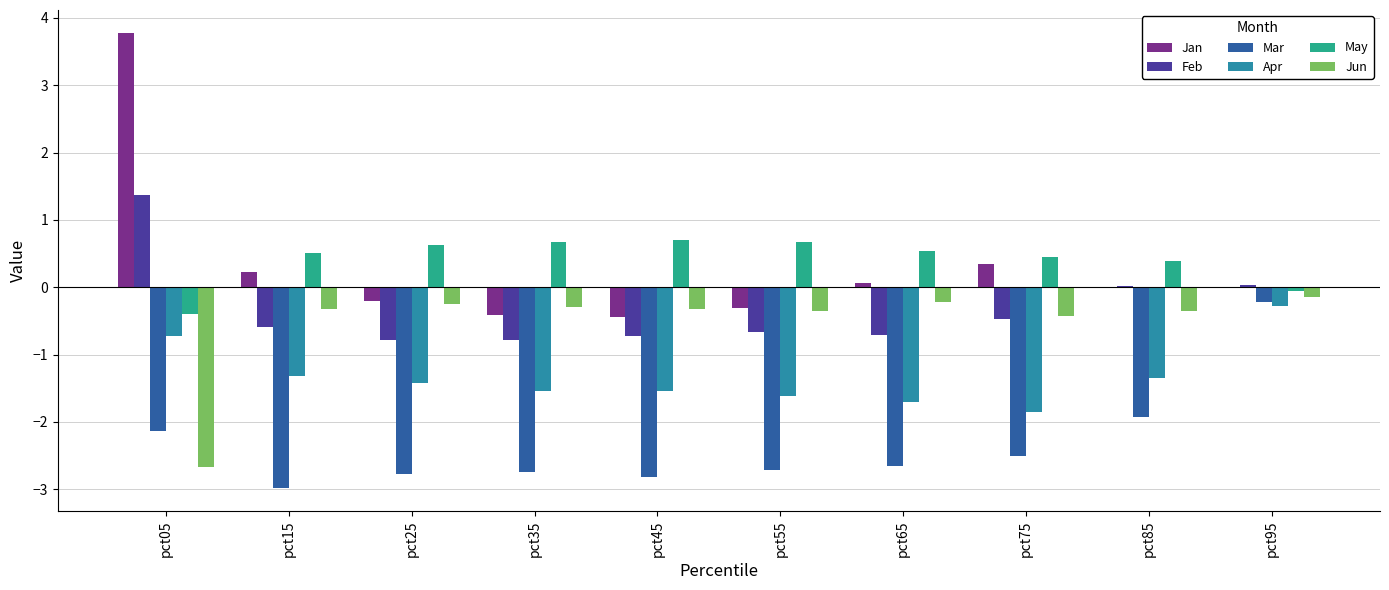

What is the maximum value for Jun?

-0.1